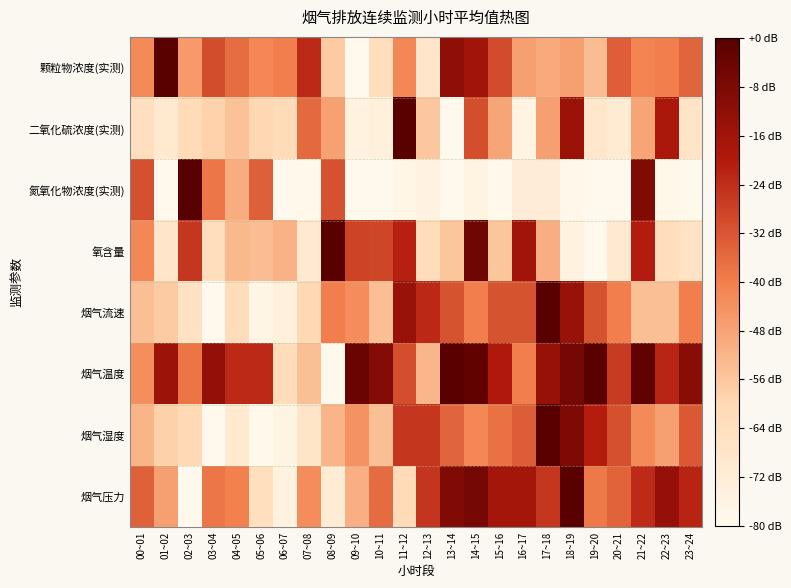

How many series are shown in this chart?

8